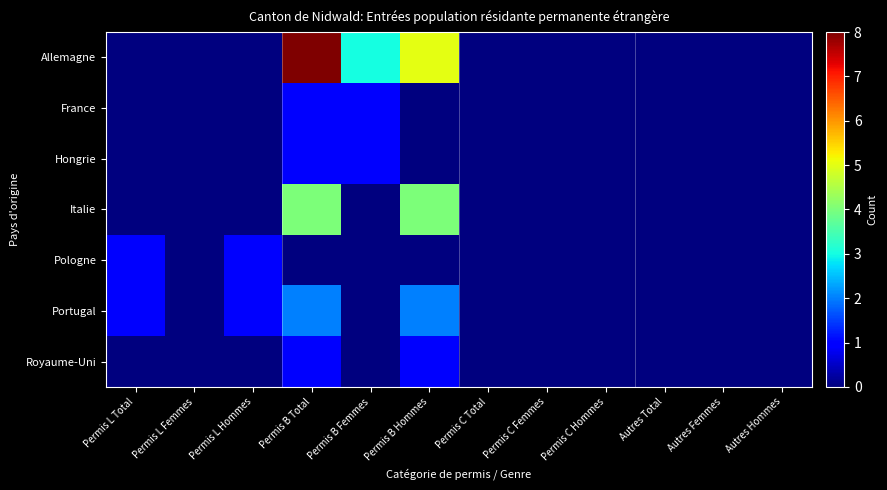

List the series in order of their peak value, lowest first.

France, Hongrie, Pologne, Royaume-Uni, Portugal, Italie, Allemagne